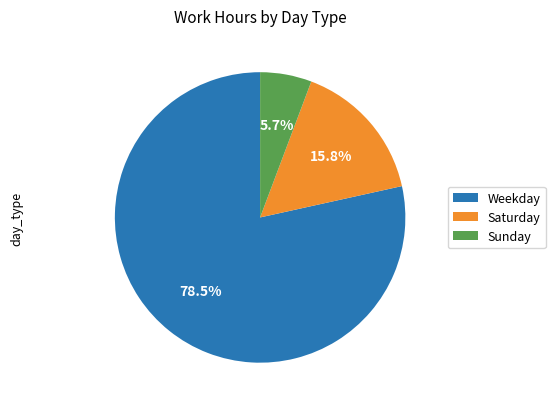

Which has a higher value, Saturday or Sunday?

Saturday